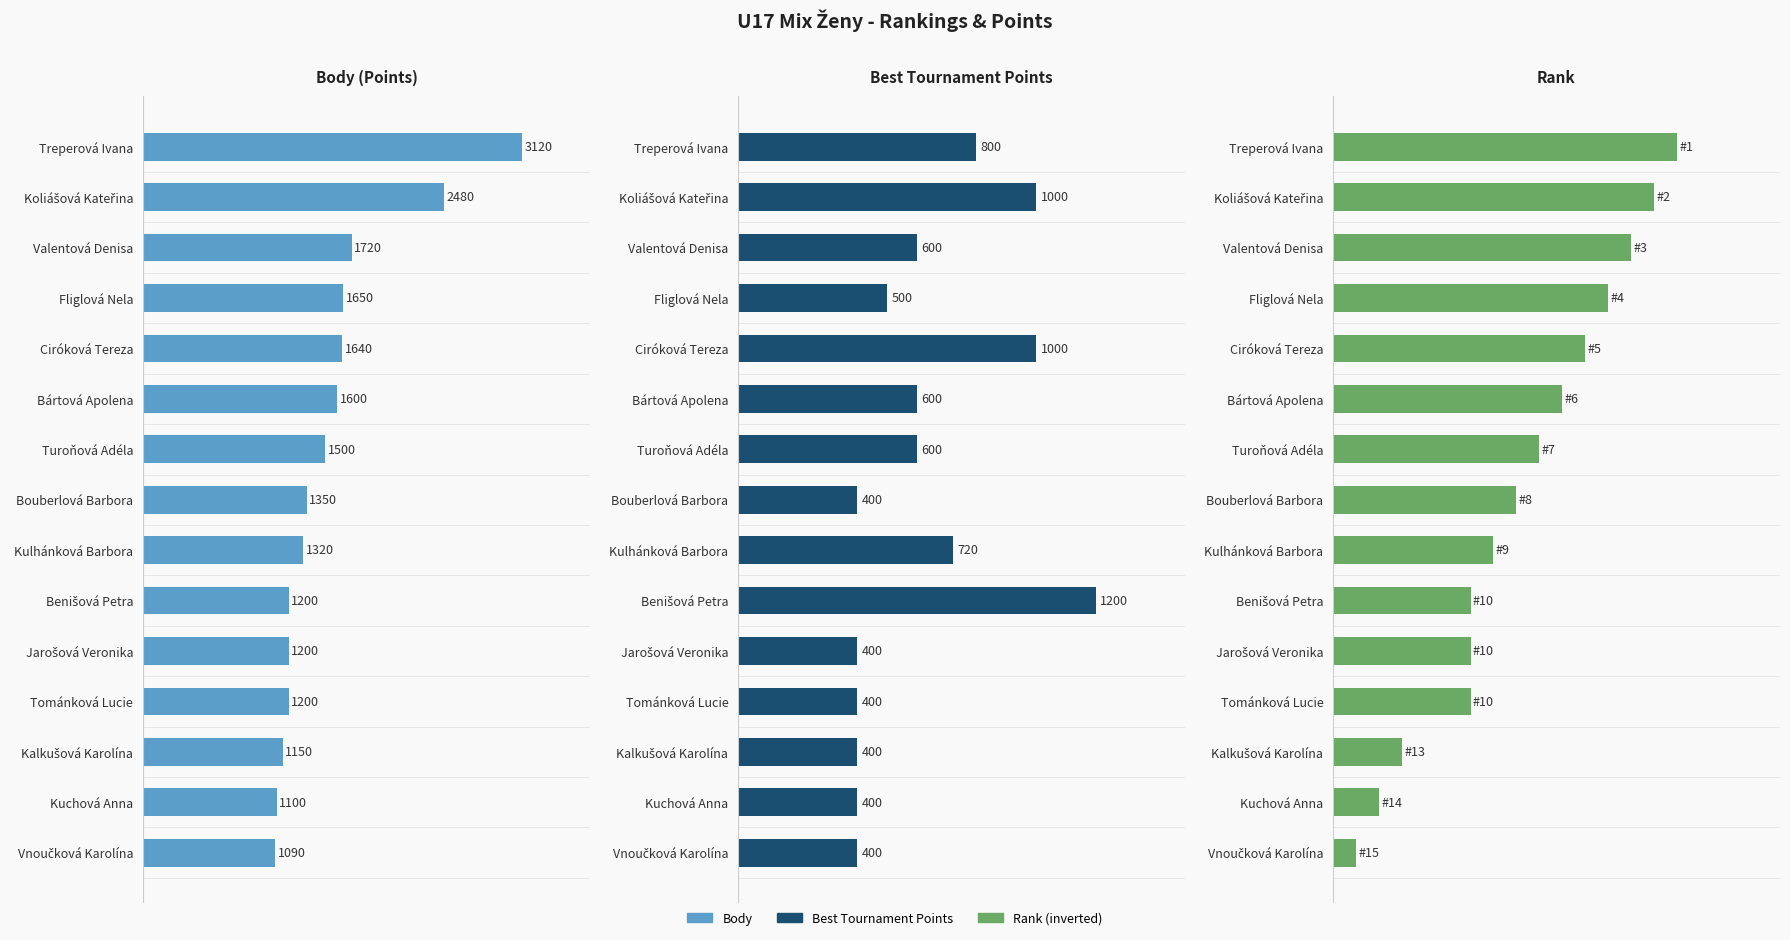

What is the difference between the highest and lowest values at 5?

1590